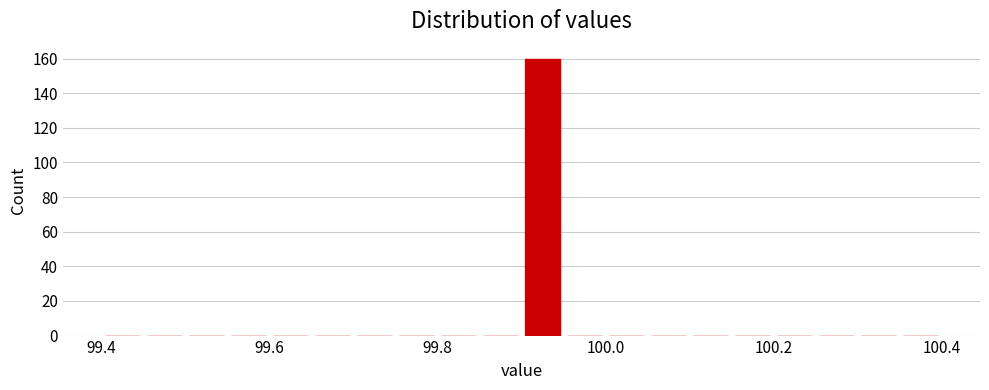

Around what value on the x-axis is the tallest bar? Give the approximate position of its centre, as read against the axis.

99.92